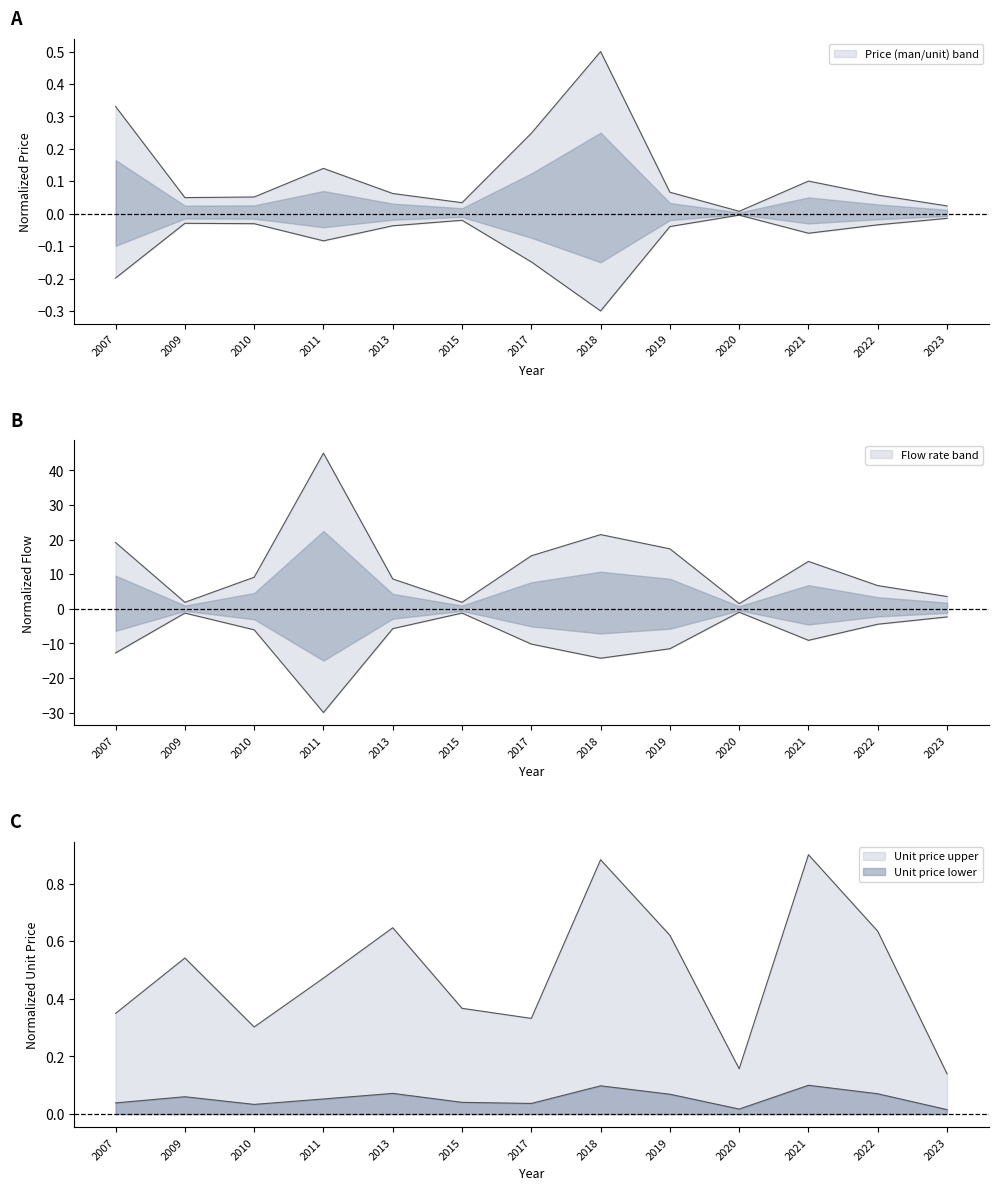

What is the value of the Flow rate (u) point at the 2nd from the left?

1.9